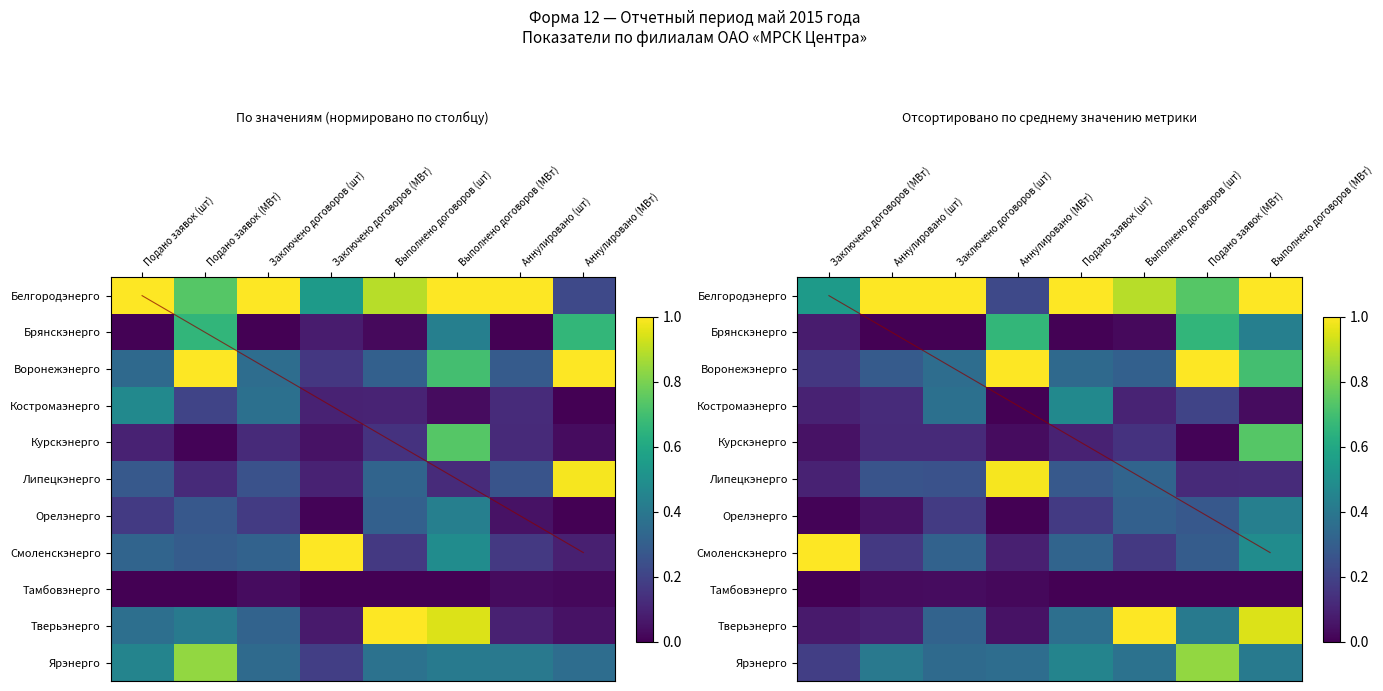

True or false: Костромаэнерго has a value of 0.3 at Подано заявок (МВт).

False